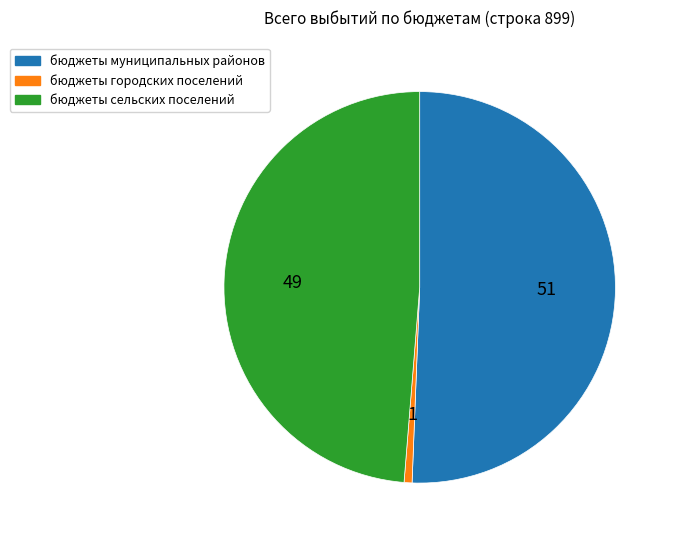

Does any single category account for the majority?

Yes